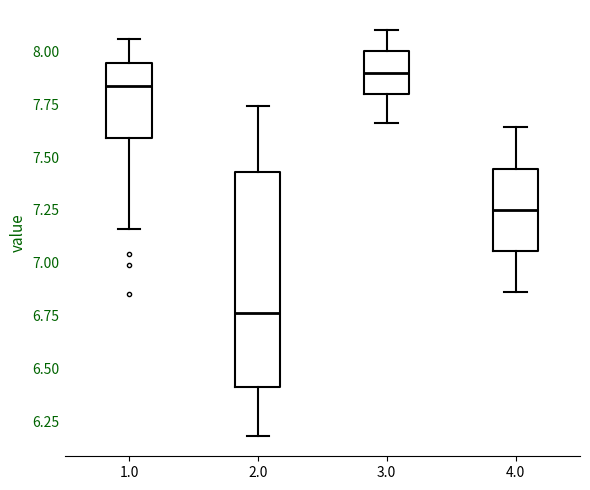

Which box has the lowest median line?

2.0